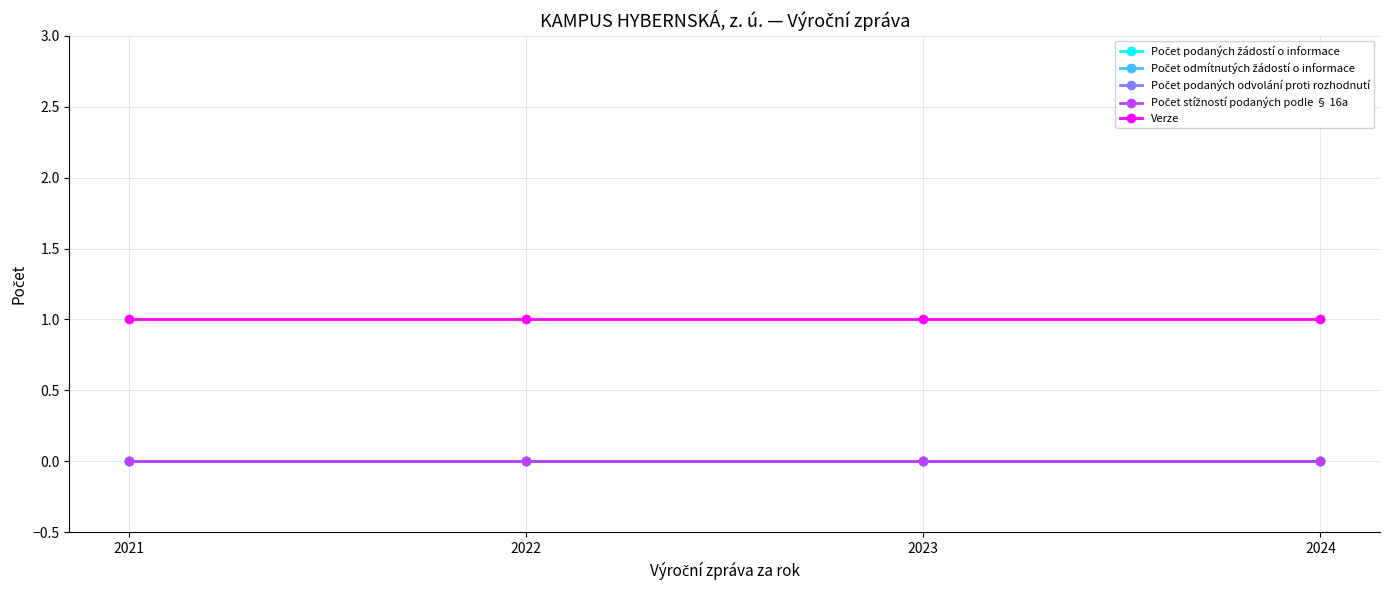

The value of Verze at 2022 is 2. True or false?

False